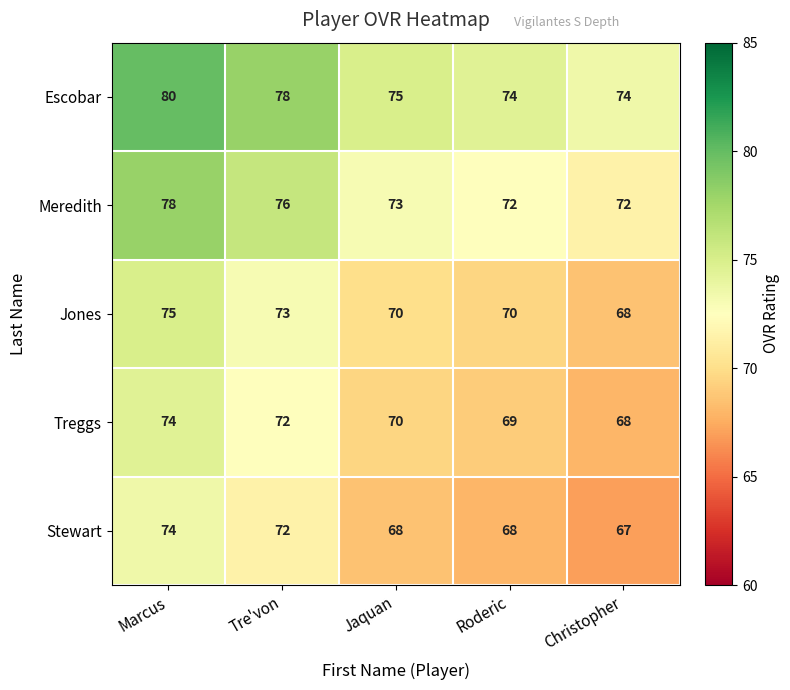

What is the difference between the highest and lowest values at Roderic?

6